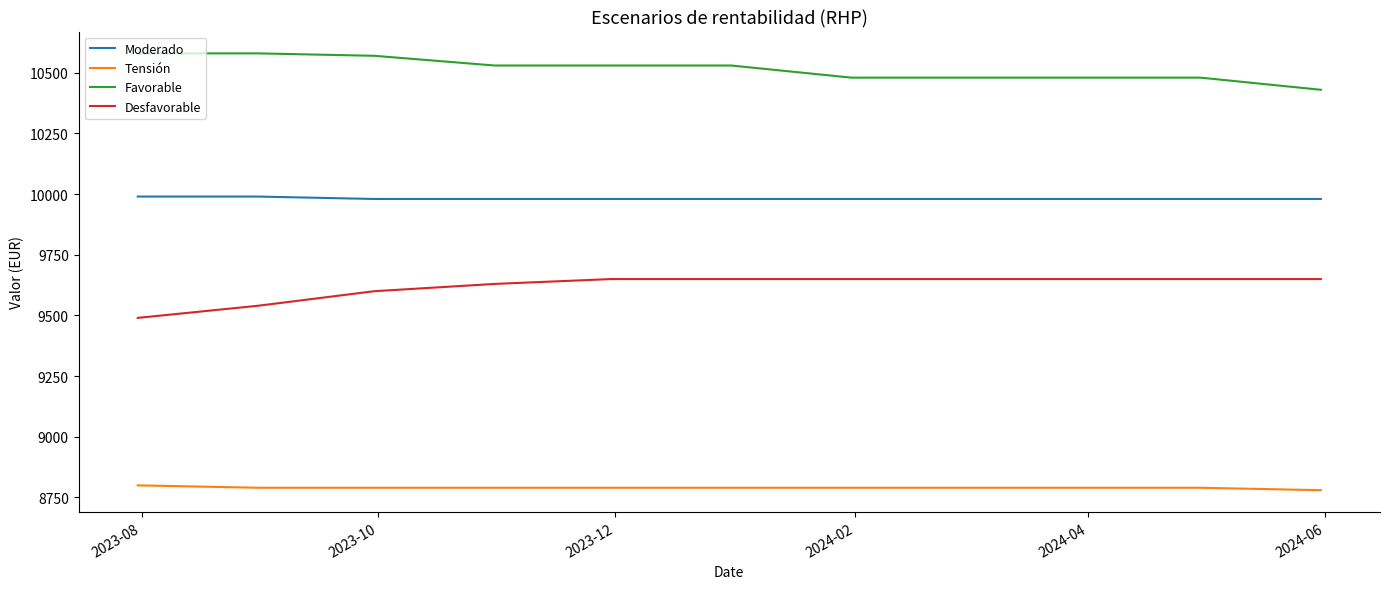

What is the smallest value displayed?

8780